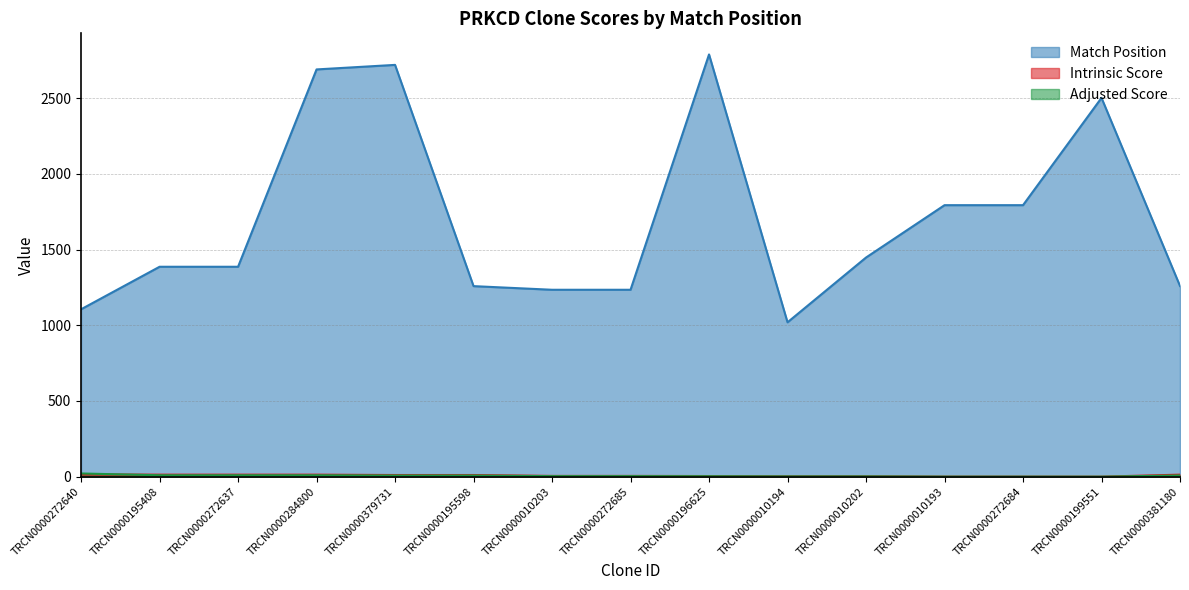

What is the lowest value of the Match Position series?

1020.0